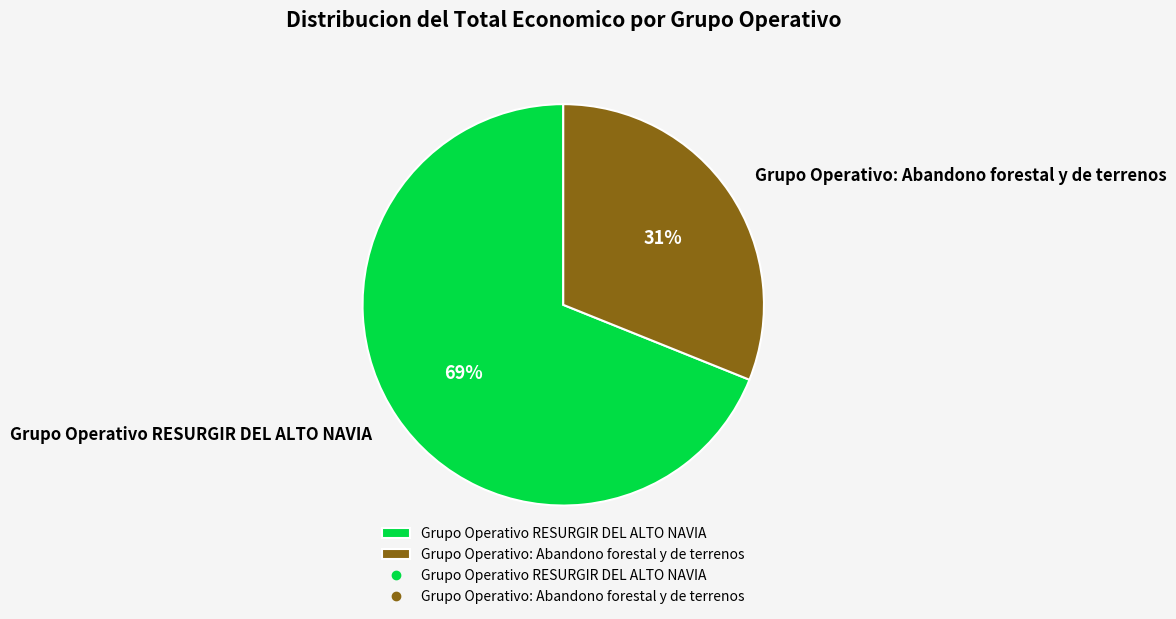

Which category has the biggest portion of the pie?

Grupo Operativo RESURGIR DEL ALTO NAVIA